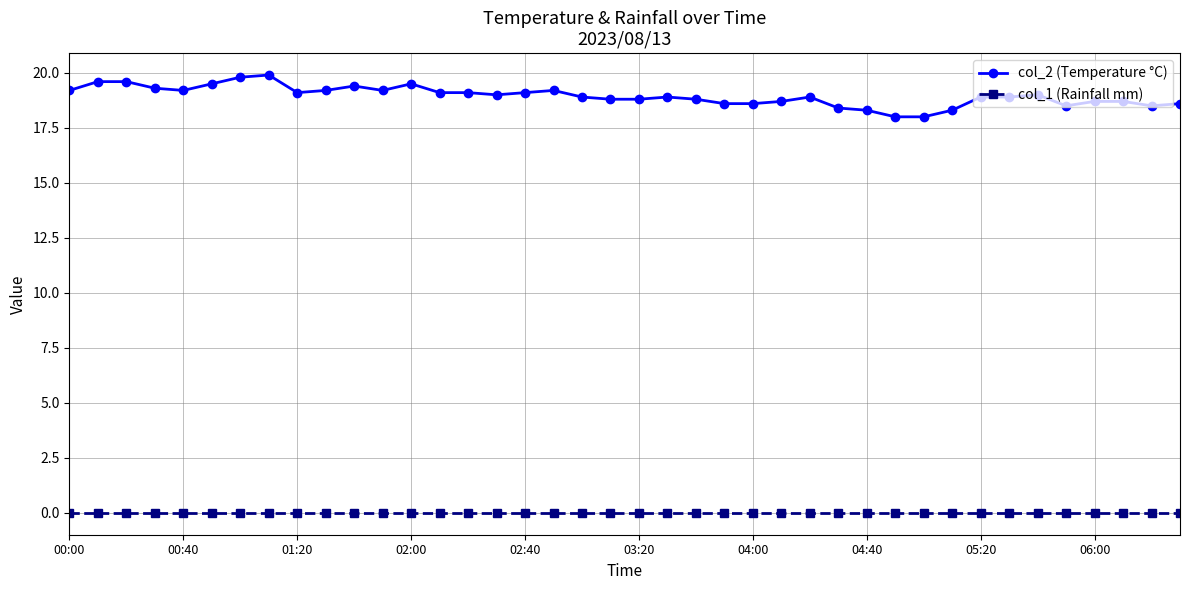

Reading right to left, list all the values displayed in this chart.

col_2 (Temperature °C): 18.6	18.5	18.7	18.7	18.5	19.0	18.9	18.9	18.3	18.0	18.0	18.3	18.4	18.9	18.7	18.6	18.6	18.8	18.9	18.8	18.8	18.9	19.2	19.1	19.0	19.1	19.1	19.5	19.2	19.4	19.2	19.1	19.9	19.8	19.5	19.2	19.3	19.6	19.6	19.2
col_1 (Rainfall mm): 0.0	0.0	0.0	0.0	0.0	0.0	0.0	0.0	0.0	0.0	0.0	0.0	0.0	0.0	0.0	0.0	0.0	0.0	0.0	0.0	0.0	0.0	0.0	0.0	0.0	0.0	0.0	0.0	0.0	0.0	0.0	0.0	0.0	0.0	0.0	0.0	0.0	0.0	0.0	0.0